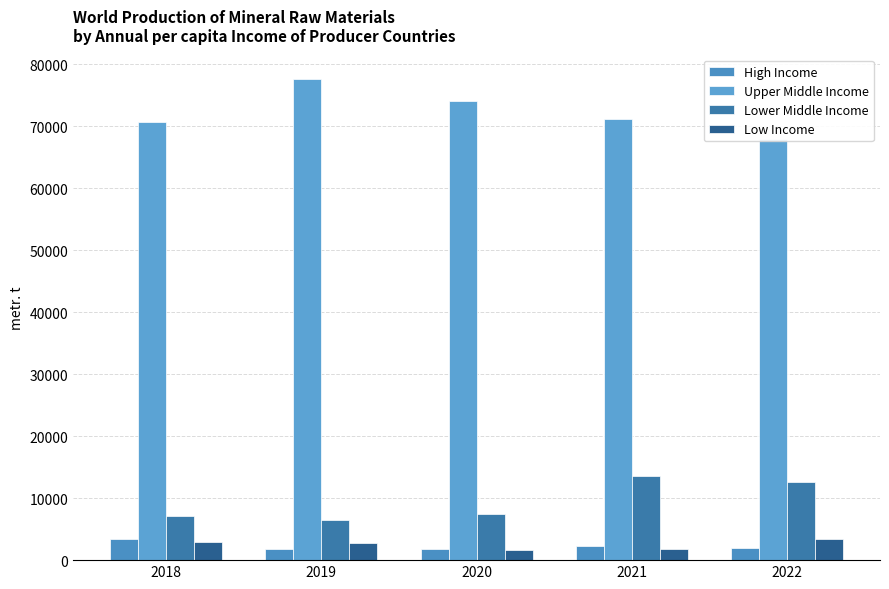

What is the value of the Lower Middle Income bar at the 3rd from the left?

7500